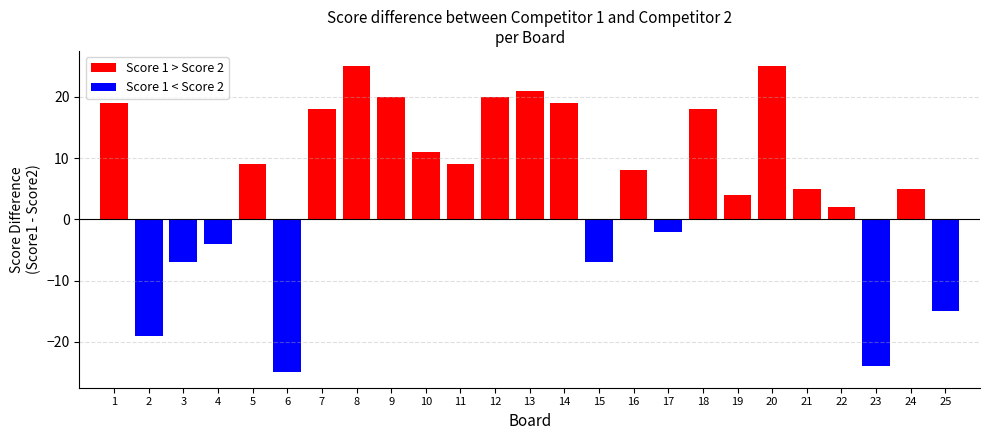

Between 4 and 21, which series saw the biggest shift?

Score 1